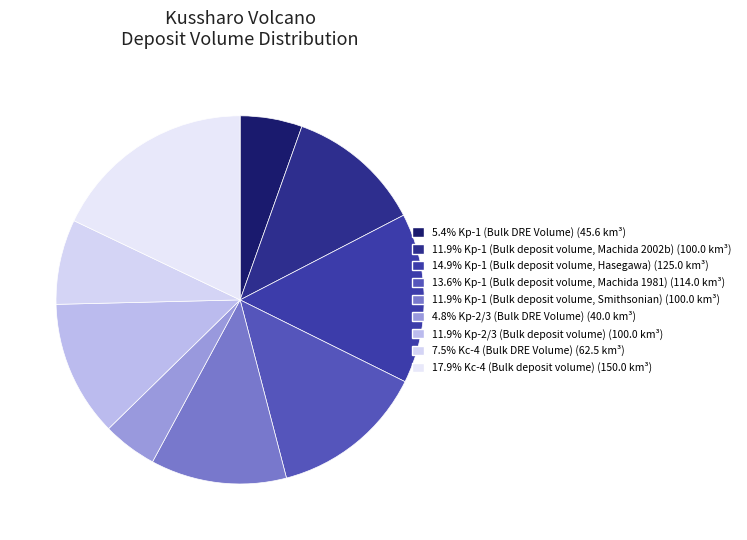

To the nearest percent, what is the average slice percentage?

11%